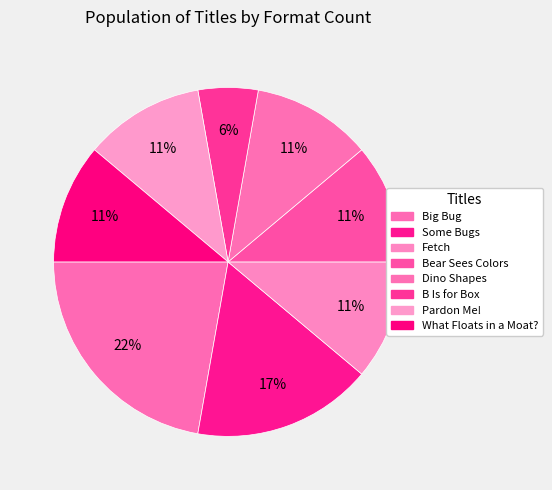

How many slices are in this pie chart?

8